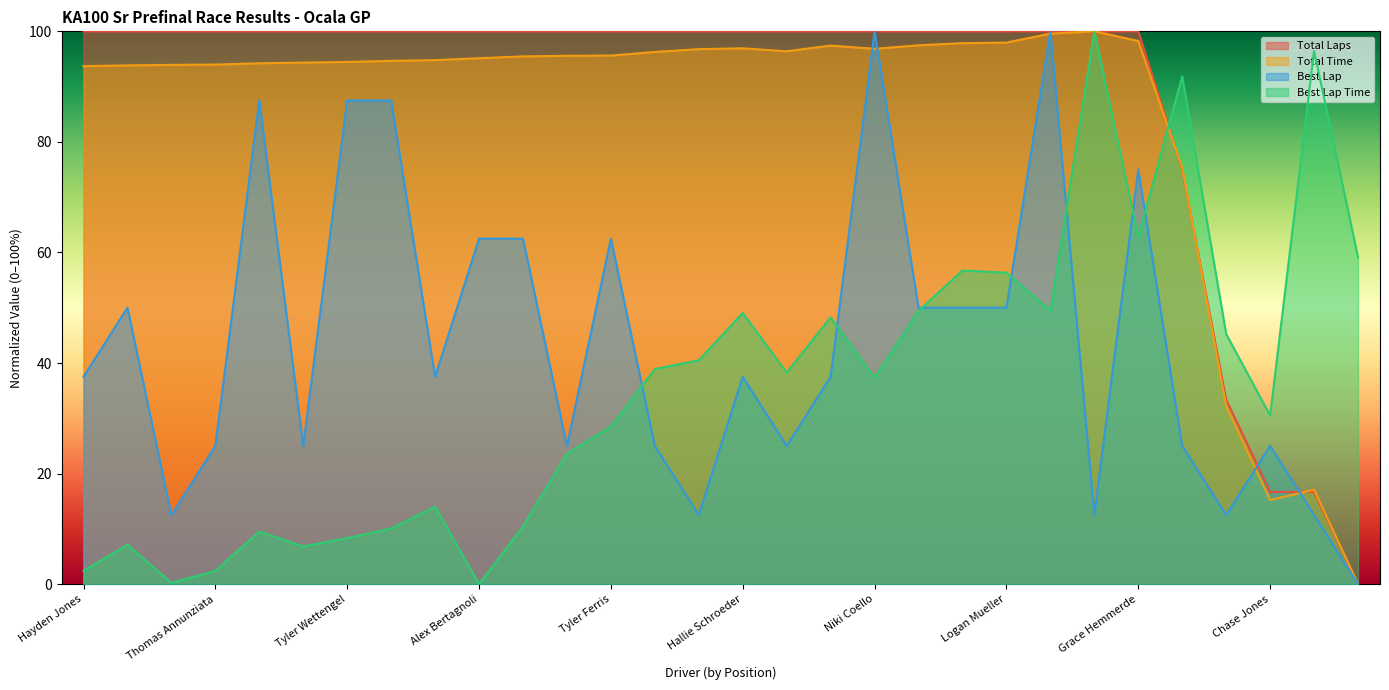

What is the difference between the highest and lowest values at Thomas Annunziata?

97.6